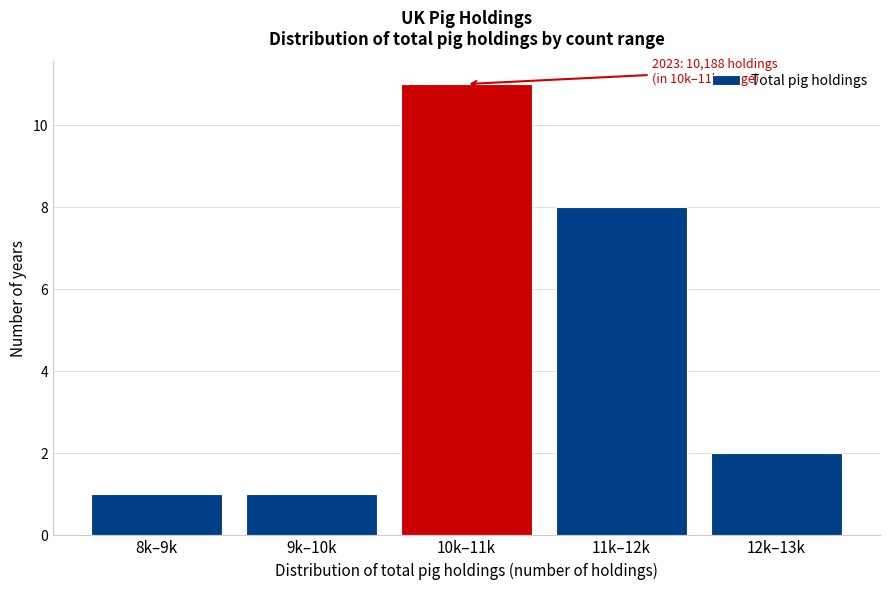

Reading right to left, what are all the values shown in this chart?

2	8	11	1	1